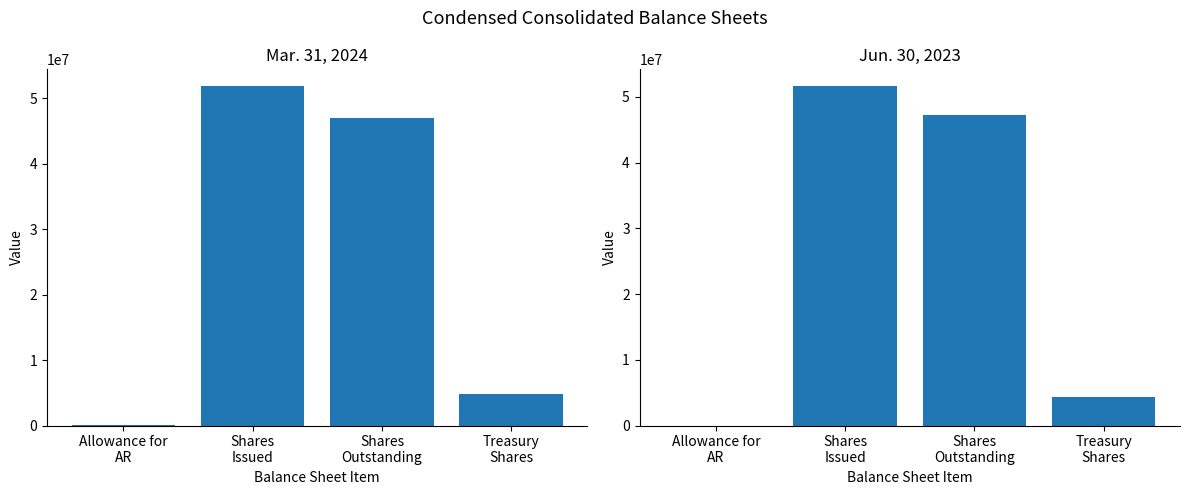

Which series has the largest total across all categories?

Mar. 31, 2024